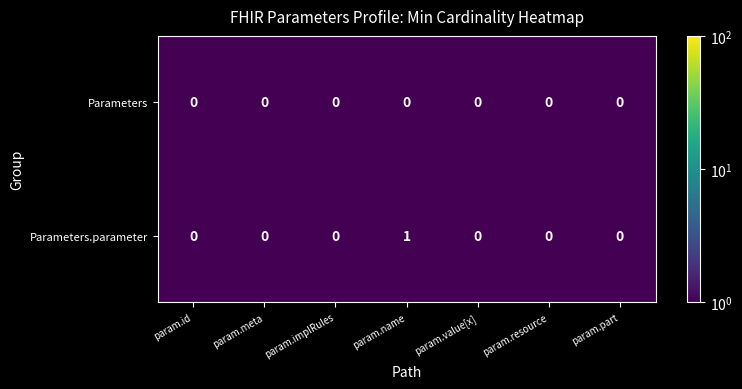

What is the total value across all series at param.part?

0